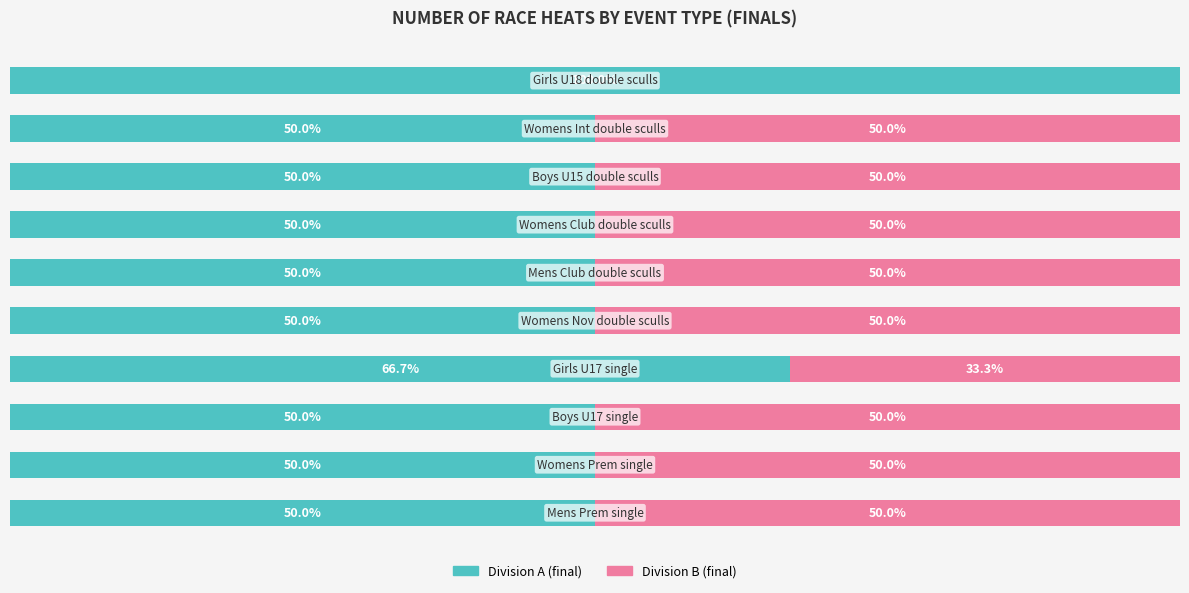

Rank the categories by Division A (final) value from highest to lowest.

9, 3, 0, 1, 2, 4, 5, 6, 7, 8